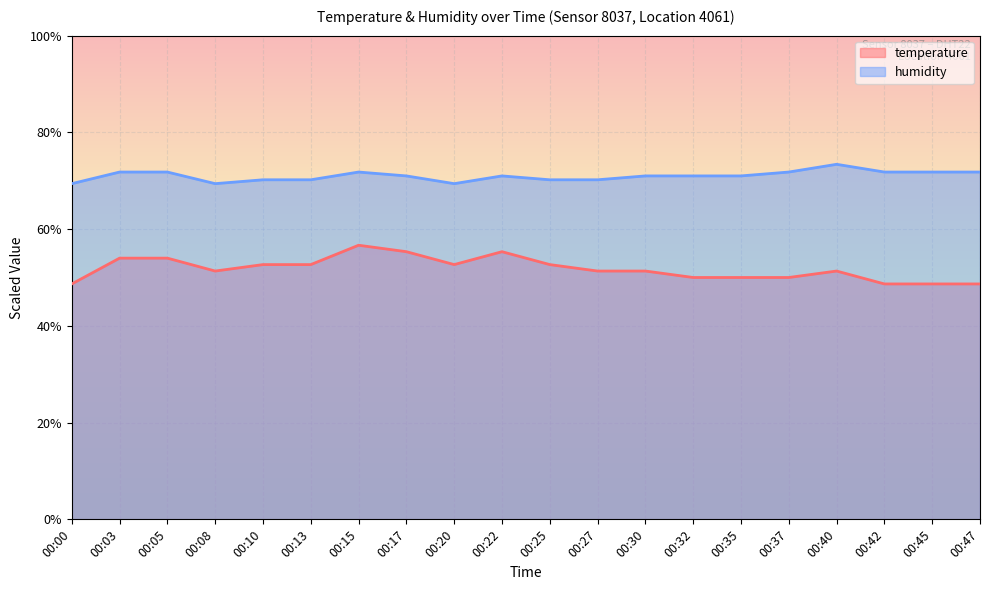

Between 00:13 and 00:30, which series saw the biggest shift?

temperature